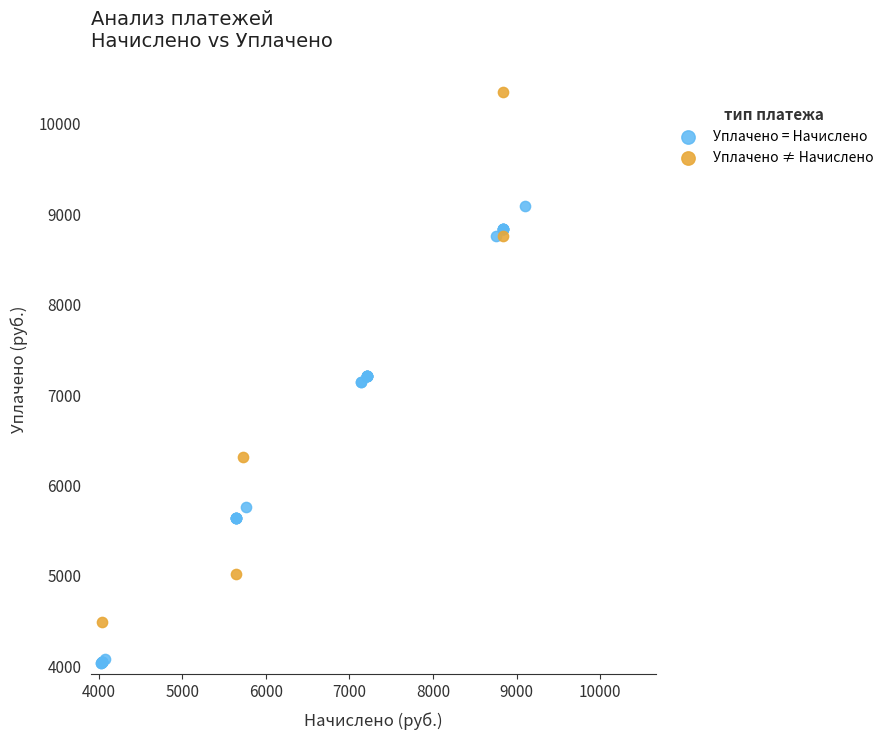

Which series reaches the minimum Y coordinate?

Уплачено = Начислено